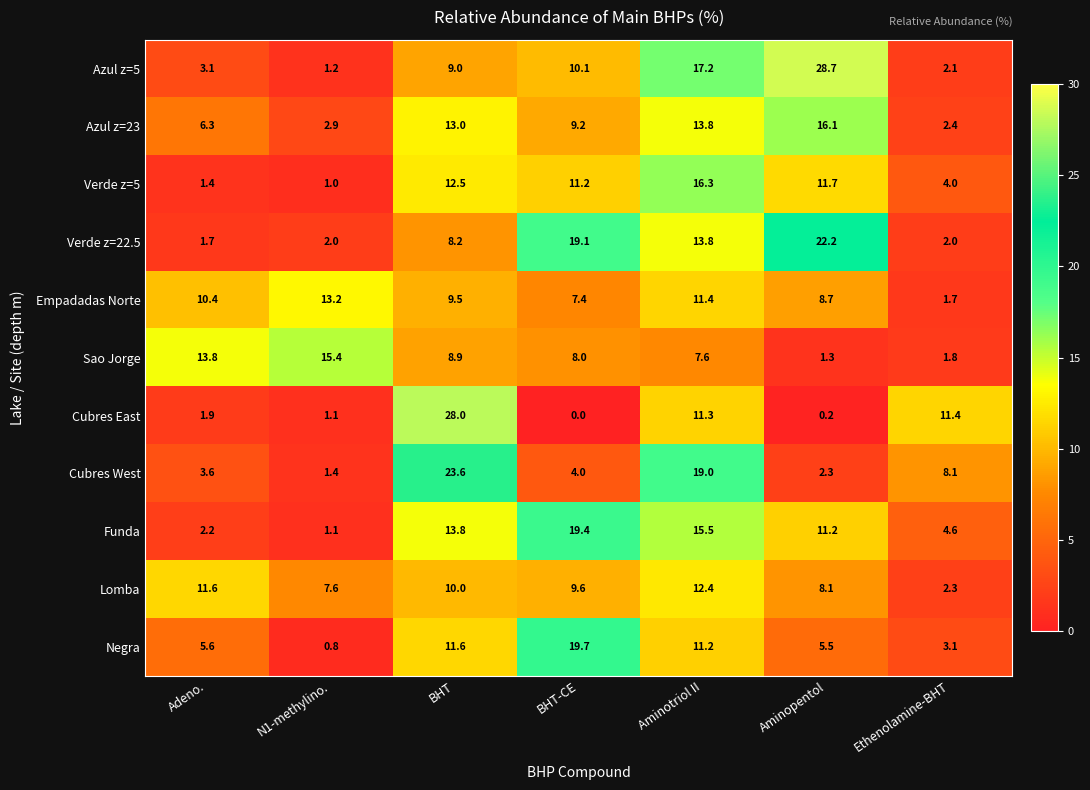

Is it true that Cubres East equals 2.0 at N1-methylino.?

False